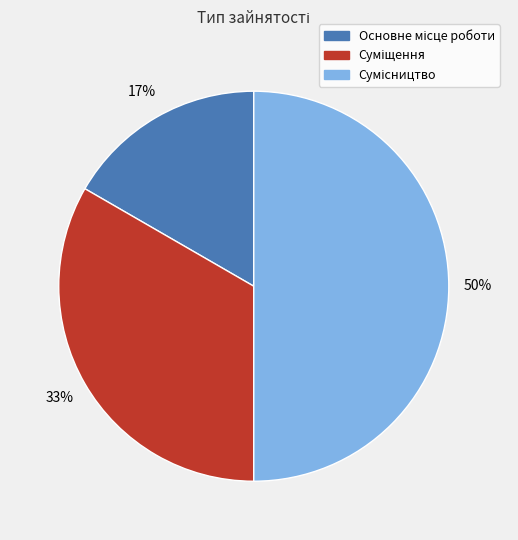

To the nearest percent, what is the difference between the largest and smallest slice percentages?

33%